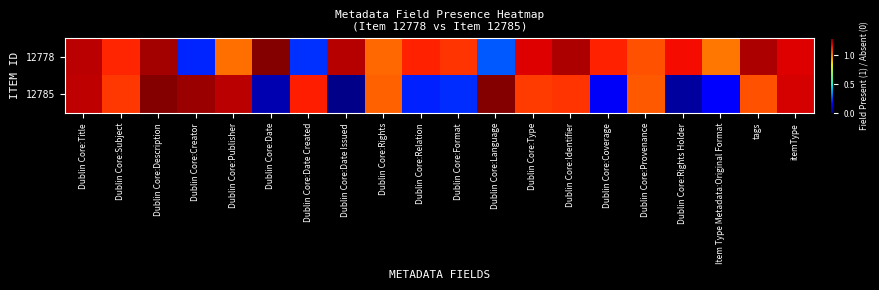

Rank the series by their average value, from highest to lowest.

12778, 12785